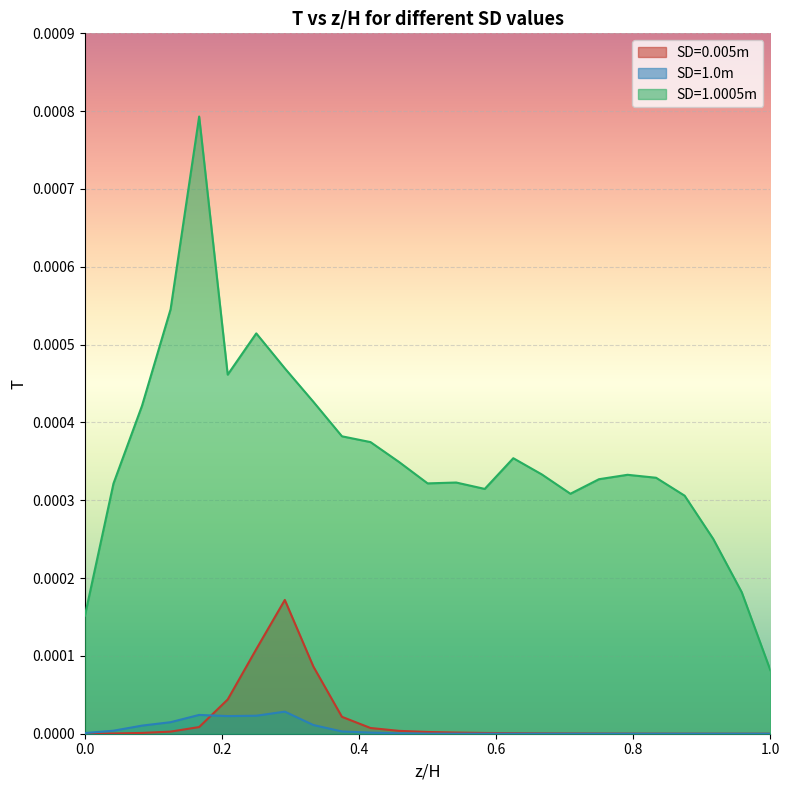

At which category does SD=1.0m reach its first local valley?

0.20833